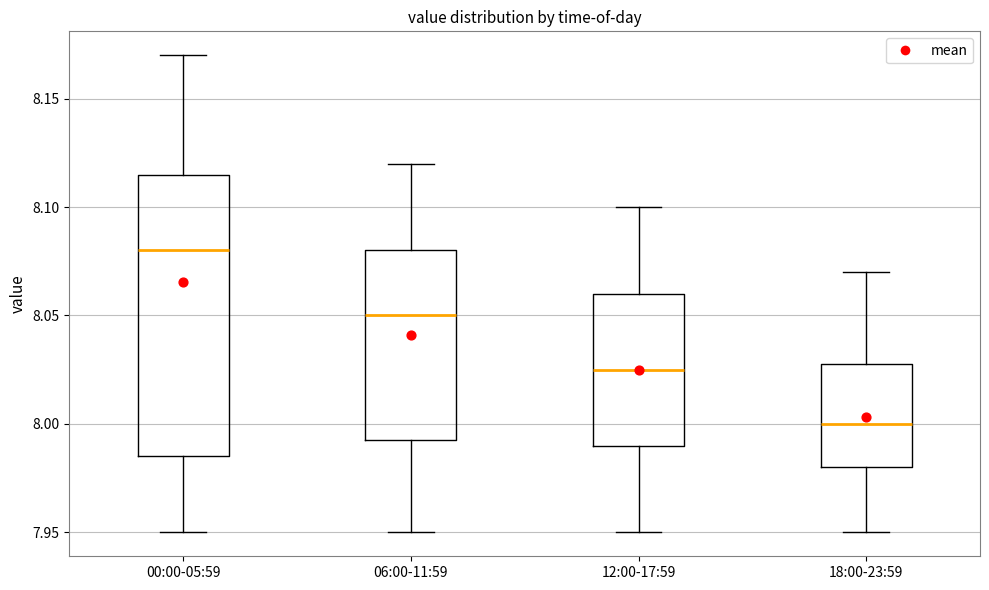

Reading left to right, transcribe this box plot: for each box, give where its median line is, the range the box spans, and where its two whiskers end, as read against the y-axis. The values are not printed on the chart, so give them approximately, as read against the axis.

00:00-05:59: median 8.080, box 7.985 to 8.115, whiskers 7.950 to 8.170
06:00-11:59: median 8.050, box 7.995 to 8.080, whiskers 7.950 to 8.120
12:00-17:59: median 8.025, box 7.990 to 8.060, whiskers 7.950 to 8.100
18:00-23:59: median 8.000, box 7.980 to 8.030, whiskers 7.950 to 8.070